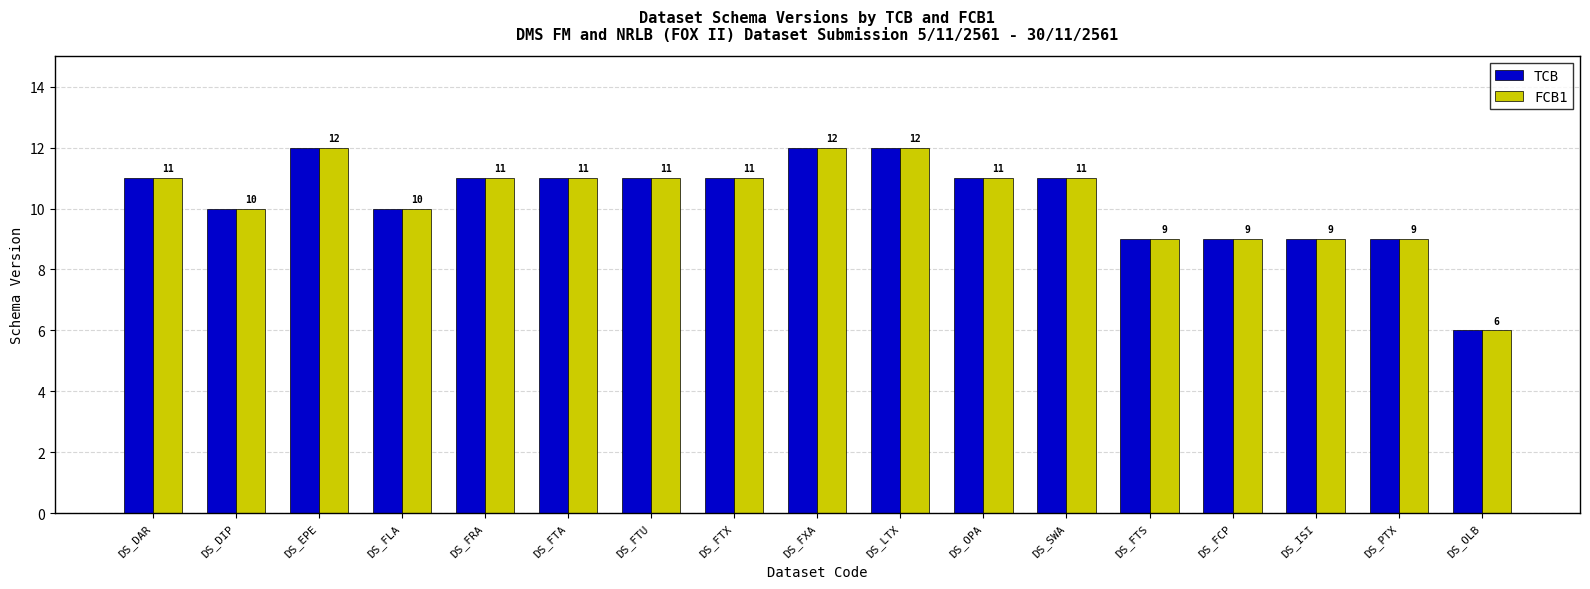

Reading right to left, transcribe all the data shown in this chart.

TCB: 6	9	9	9	9	11	11	12	12	11	11	11	11	10	12	10	11
FCB1: 6	9	9	9	9	11	11	12	12	11	11	11	11	10	12	10	11